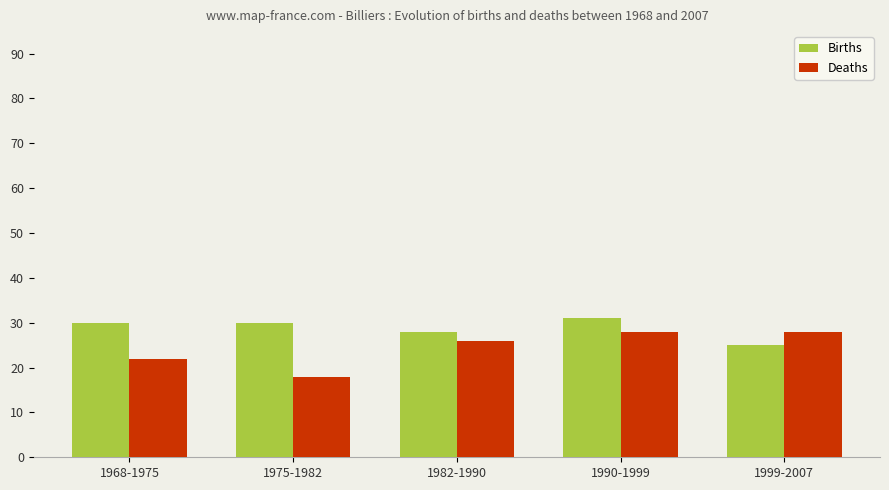

Is it true that Births equals 31 at 1990-1999?

True